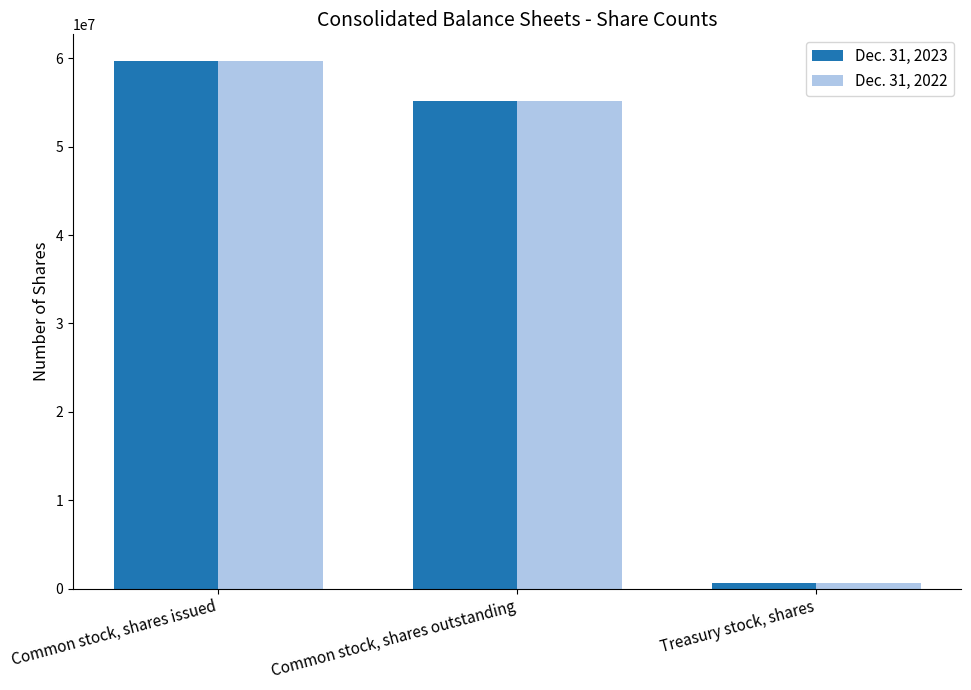

Is it true that Dec. 31, 2023 equals 27303385 at Common stock, shares issued?

False